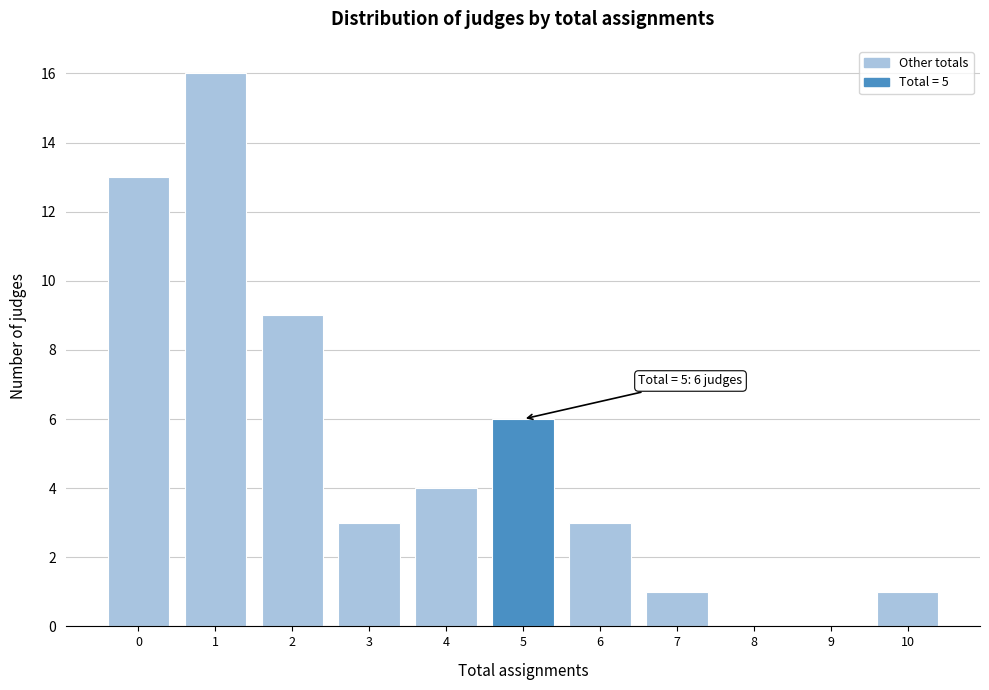

Which range on the x-axis has the tallest bar?

0.5 to 1.5